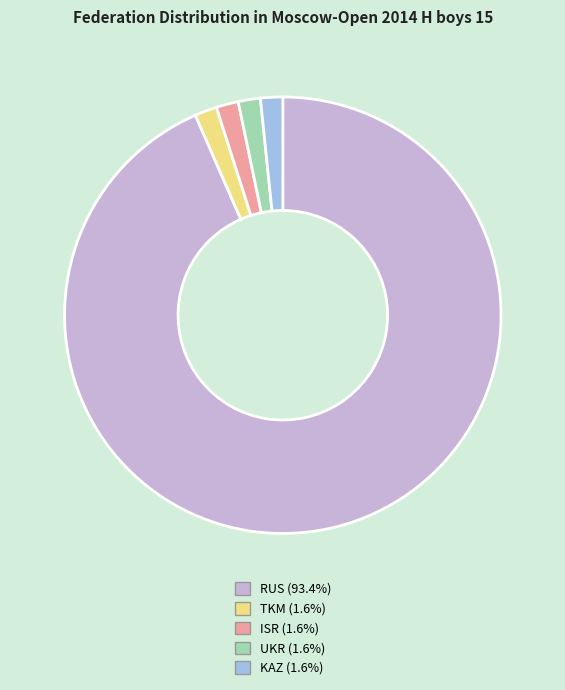

Approximately how many times larger is the value at UKR (1.6%) compared to TKM (1.6%)?

1.0